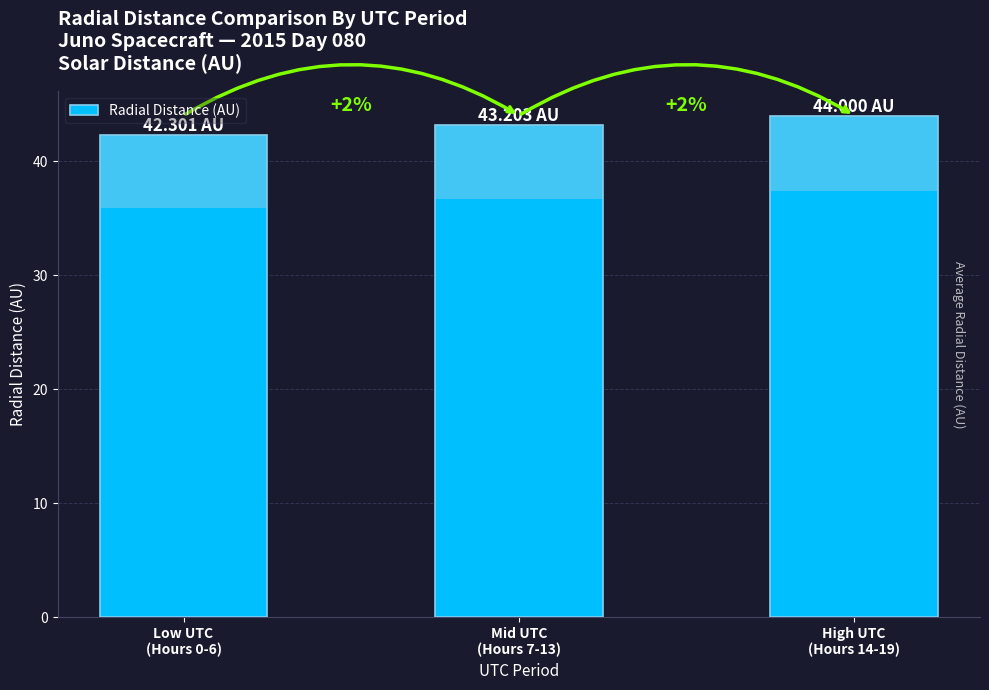

What is the value of the 2nd bar from the left?

43.2